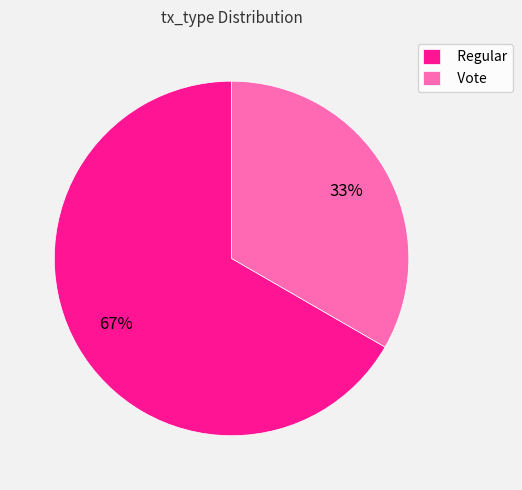

To the nearest percent, what is the average slice percentage?

50%